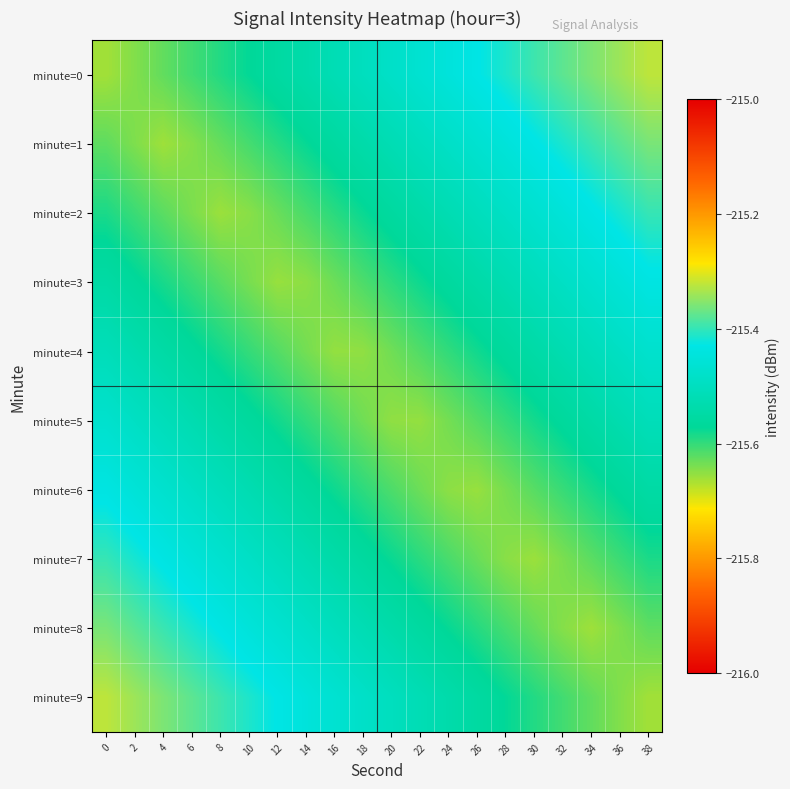

Reading left to right, extract all data points from this chart.

minute=0: 0=-215.7	2=-215.6	4=-215.6	6=-215.6	8=-215.6	10=-215.6	12=-215.6	14=-215.5	16=-215.5	18=-215.5	20=-215.5	22=-215.5	24=-215.4	26=-215.4	28=-215.4	30=-215.4	32=-215.4	34=-215.4	36=-215.3	38=-215.3
minute=1: 0=-215.6	2=-215.6	4=-215.7	6=-215.6	8=-215.6	10=-215.6	12=-215.6	14=-215.6	16=-215.6	18=-215.5	20=-215.5	22=-215.5	24=-215.5	26=-215.5	28=-215.4	30=-215.4	32=-215.4	34=-215.4	36=-215.4	38=-215.4
minute=2: 0=-215.6	2=-215.6	4=-215.6	6=-215.6	8=-215.7	10=-215.6	12=-215.6	14=-215.6	16=-215.6	18=-215.6	20=-215.6	22=-215.5	24=-215.5	26=-215.5	28=-215.5	30=-215.5	32=-215.5	34=-215.4	36=-215.4	38=-215.4
minute=3: 0=-215.5	2=-215.6	4=-215.6	6=-215.6	8=-215.6	10=-215.6	12=-215.7	14=-215.6	16=-215.6	18=-215.6	20=-215.6	22=-215.6	24=-215.6	26=-215.5	28=-215.5	30=-215.5	32=-215.5	34=-215.5	36=-215.5	38=-215.4
minute=4: 0=-215.5	2=-215.5	4=-215.5	6=-215.6	8=-215.6	10=-215.6	12=-215.6	14=-215.6	16=-215.7	18=-215.7	20=-215.6	22=-215.6	24=-215.6	26=-215.6	28=-215.6	30=-215.5	32=-215.5	34=-215.5	36=-215.5	38=-215.5
minute=5: 0=-215.5	2=-215.5	4=-215.5	6=-215.5	8=-215.5	10=-215.6	12=-215.6	14=-215.6	16=-215.6	18=-215.6	20=-215.7	22=-215.7	24=-215.6	26=-215.6	28=-215.6	30=-215.6	32=-215.6	34=-215.5	36=-215.5	38=-215.5
minute=6: 0=-215.4	2=-215.5	4=-215.5	6=-215.5	8=-215.5	10=-215.5	12=-215.5	14=-215.6	16=-215.6	18=-215.6	20=-215.6	22=-215.6	24=-215.6	26=-215.7	28=-215.6	30=-215.6	32=-215.6	34=-215.6	36=-215.6	38=-215.5
minute=7: 0=-215.4	2=-215.4	4=-215.4	6=-215.5	8=-215.5	10=-215.5	12=-215.5	14=-215.5	16=-215.5	18=-215.6	20=-215.6	22=-215.6	24=-215.6	26=-215.6	28=-215.6	30=-215.7	32=-215.6	34=-215.6	36=-215.6	38=-215.6
minute=8: 0=-215.4	2=-215.4	4=-215.4	6=-215.4	8=-215.4	10=-215.4	12=-215.5	14=-215.5	16=-215.5	18=-215.5	20=-215.5	22=-215.6	24=-215.6	26=-215.6	28=-215.6	30=-215.6	32=-215.6	34=-215.7	36=-215.6	38=-215.6
minute=9: 0=-215.3	2=-215.3	4=-215.4	6=-215.4	8=-215.4	10=-215.4	12=-215.4	14=-215.4	16=-215.5	18=-215.5	20=-215.5	22=-215.5	24=-215.5	26=-215.6	28=-215.6	30=-215.6	32=-215.6	34=-215.6	36=-215.6	38=-215.7